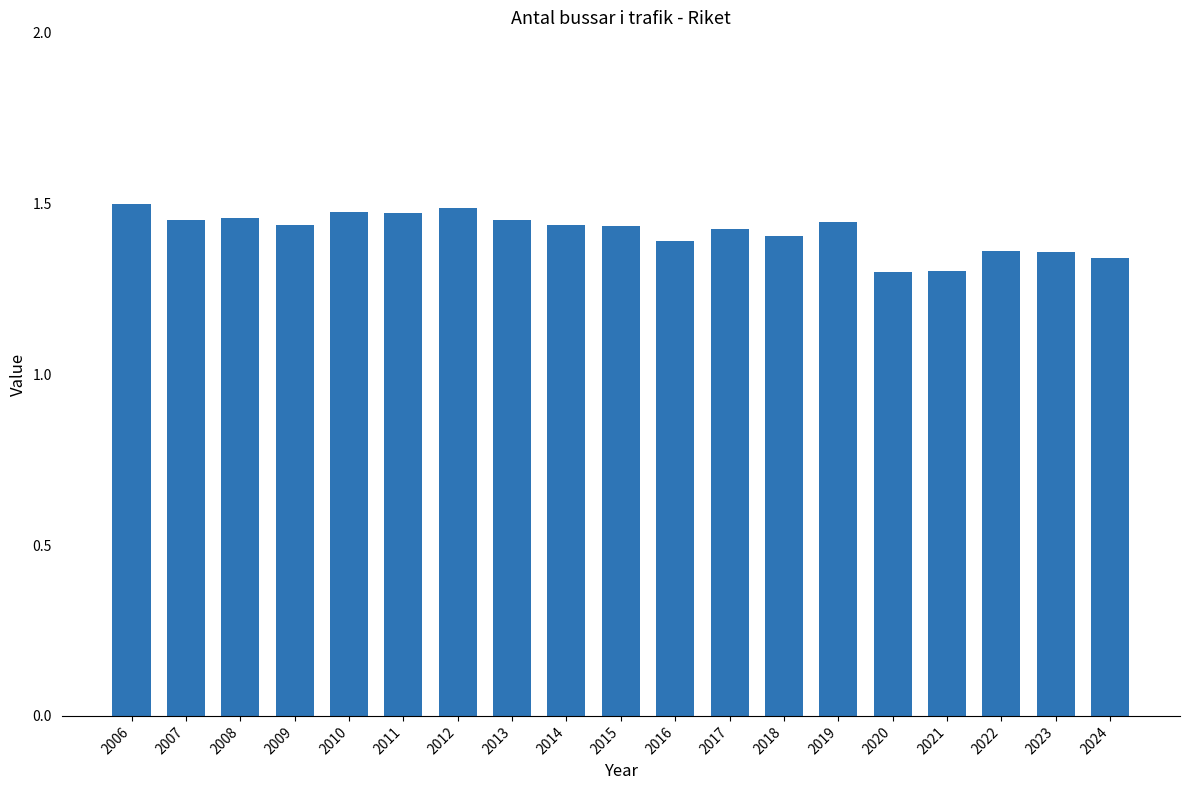

How many bars are there in total?

19